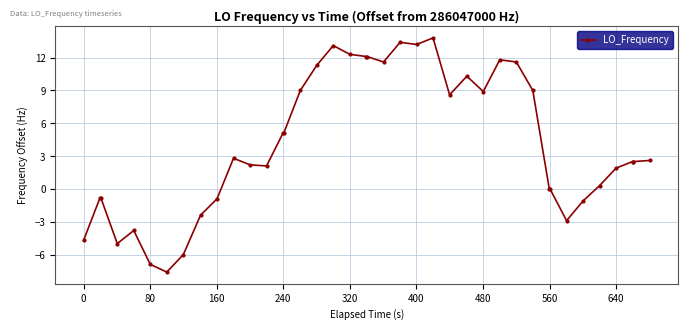

What is the difference between the maximum and minimum values?

21.4